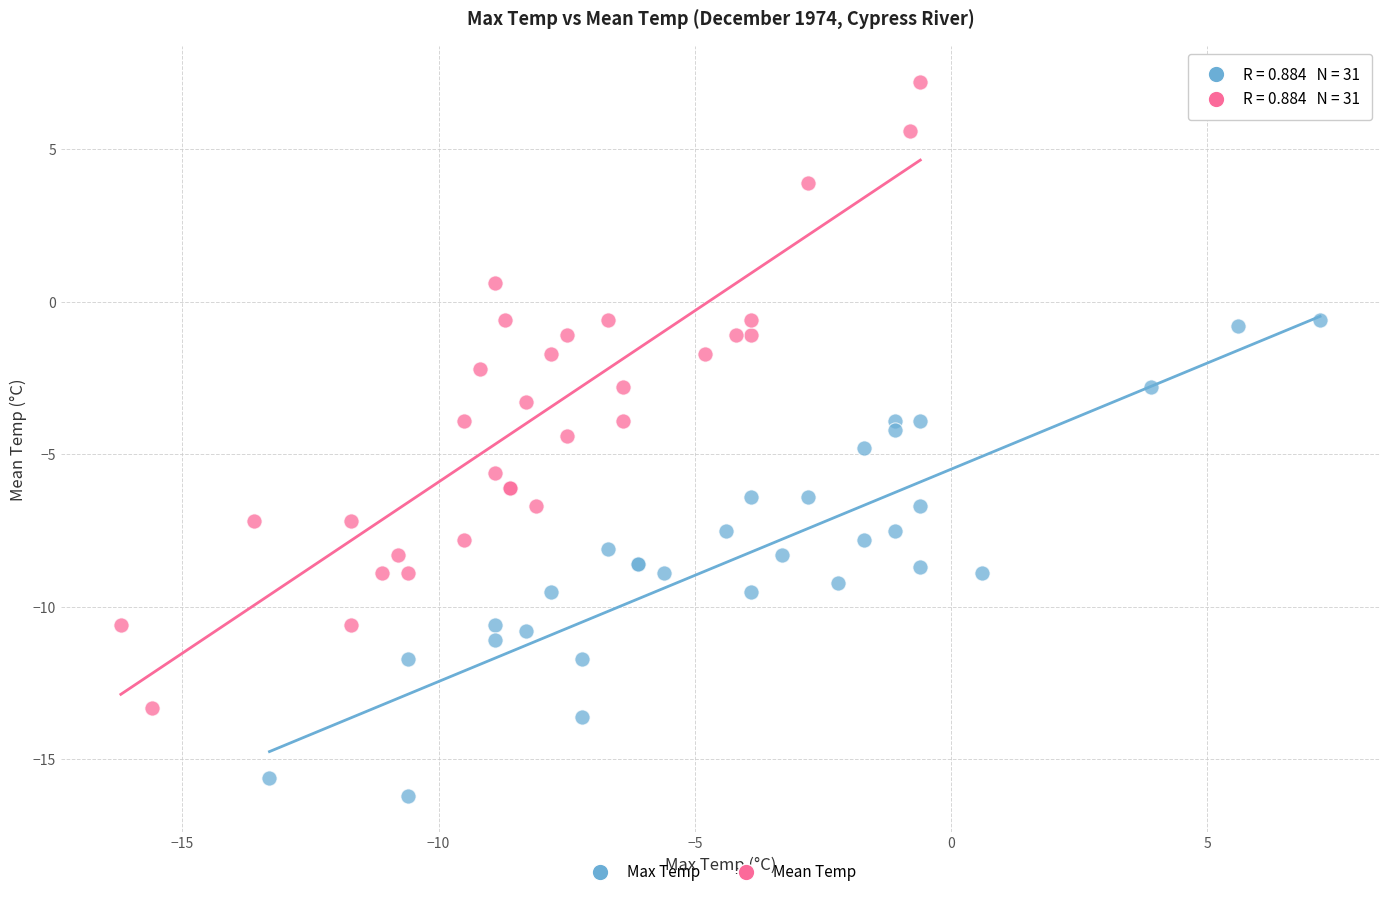

Which series contains the lowest Y value?

Max Temp